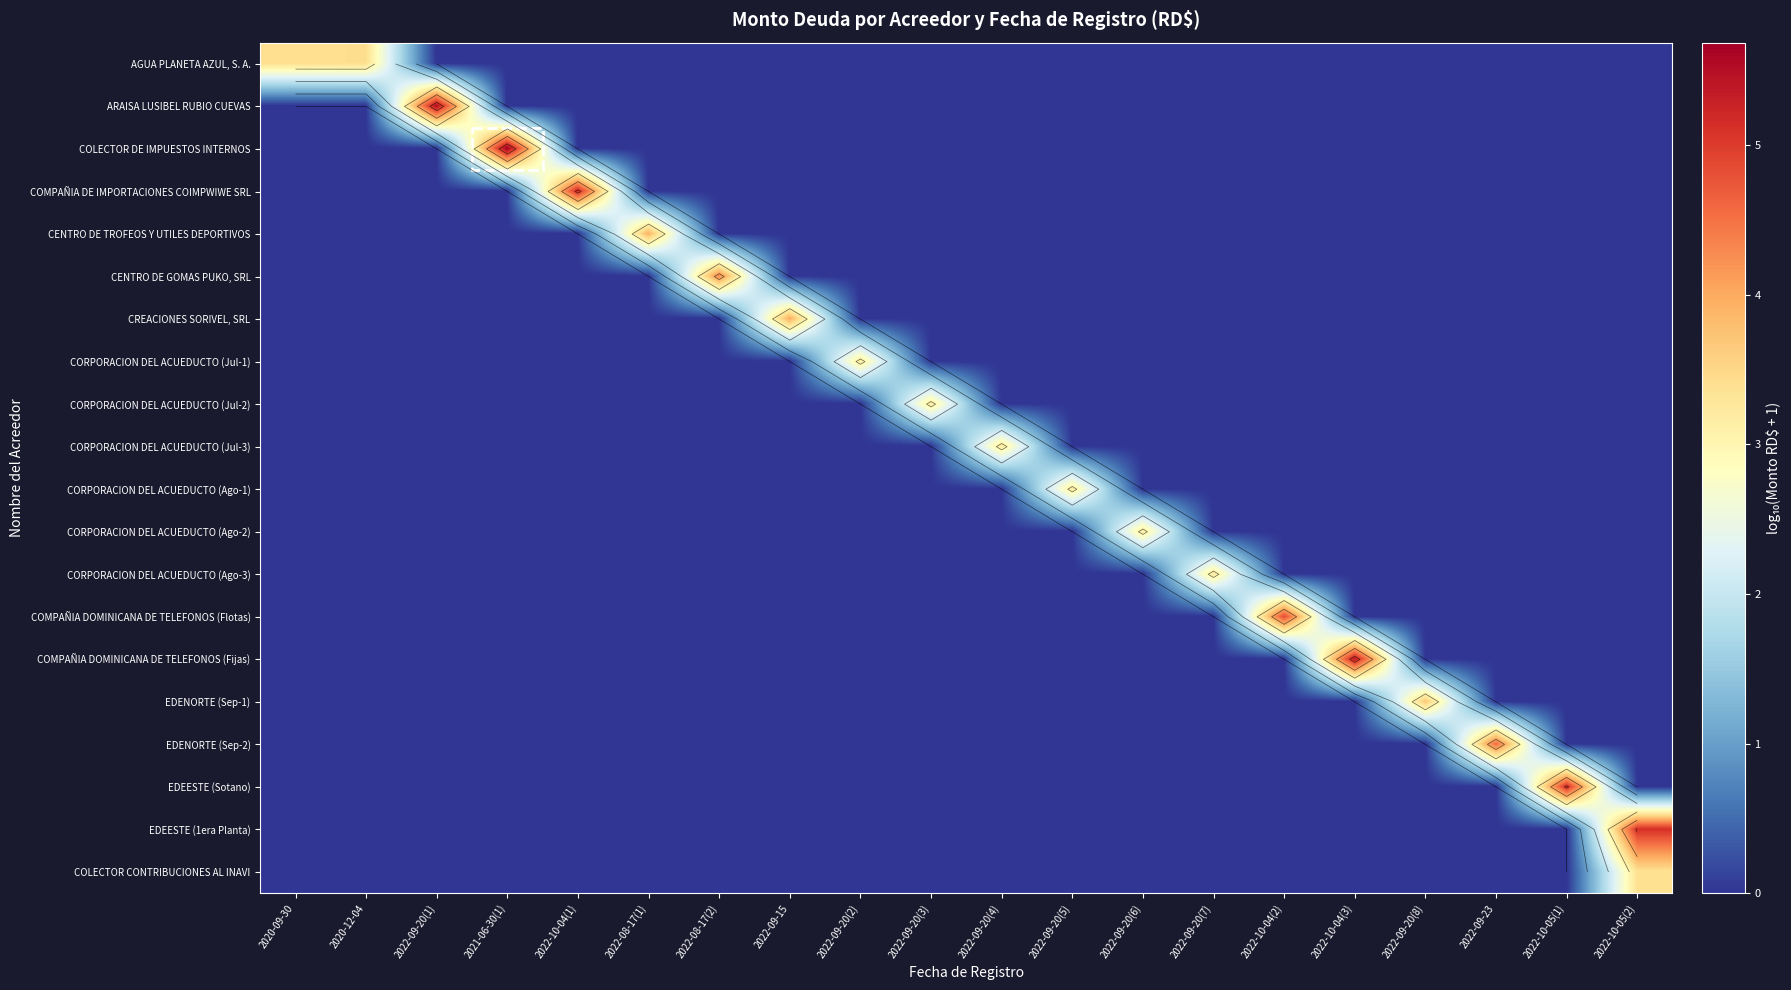

Is it true that CORPORACION DEL ACUEDUCTO (Ago-2) equals -1.1 at 2022-09-23?

False